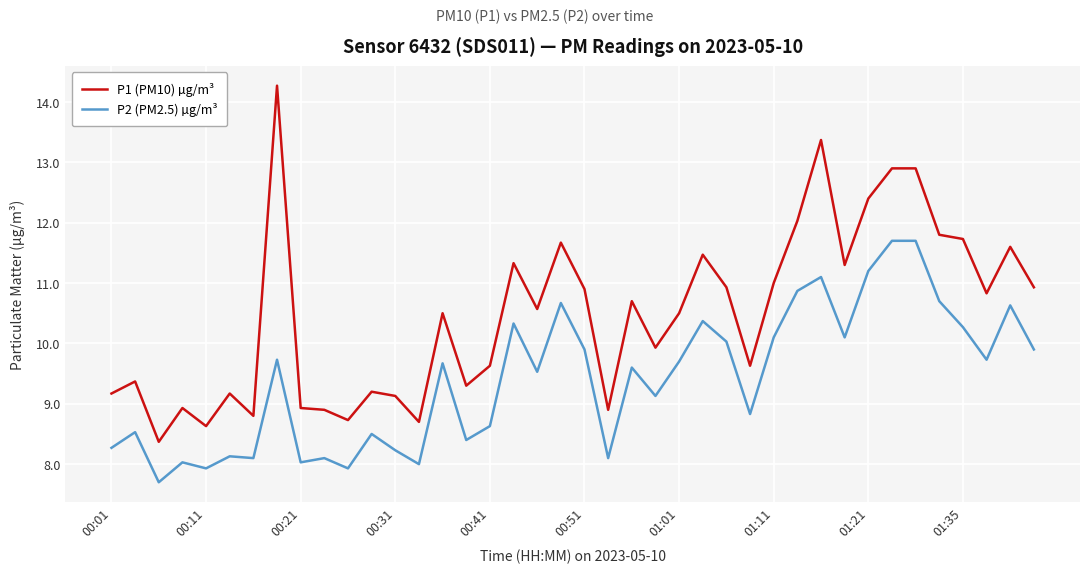

Which series has the widest spread of values?

P1 (PM10) µg/m³